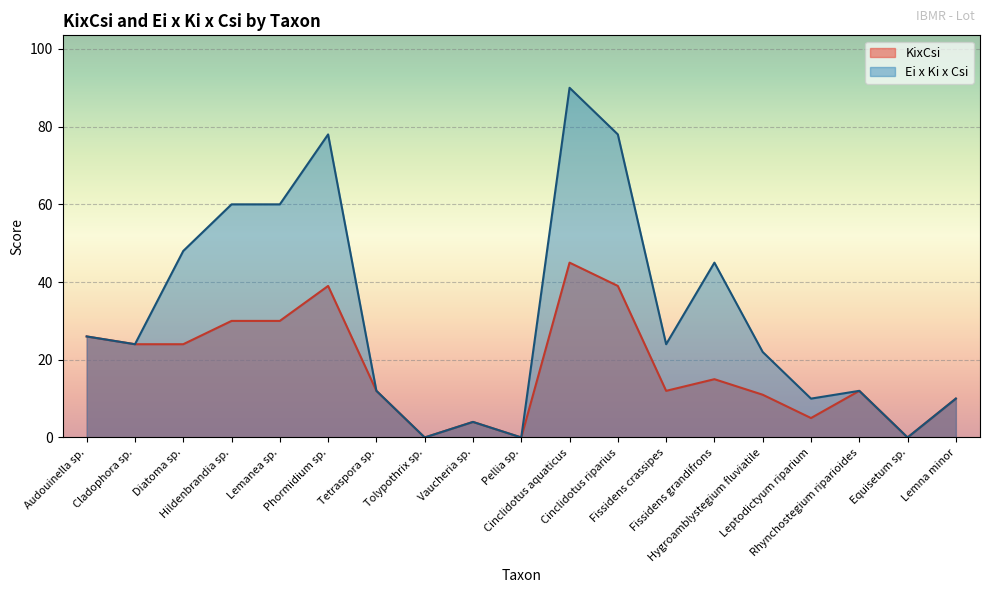

Reading left to right, what are all the values shown in this chart?

KixCsi: 26	24	24	30	30	39	12	0	4	0	45	39	12	15	11	5	12	0	10
Ei x Ki x Csi: 26	24	48	60	60	78	12	0	4	0	90	78	24	45	22	10	12	0	10